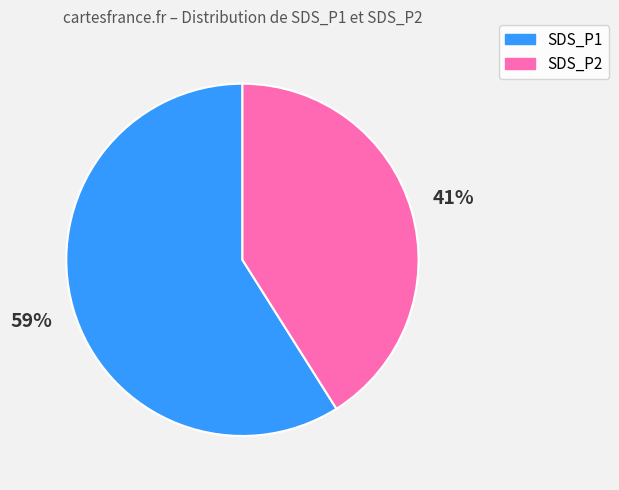

To the nearest percent, what is the average slice percentage?

50%